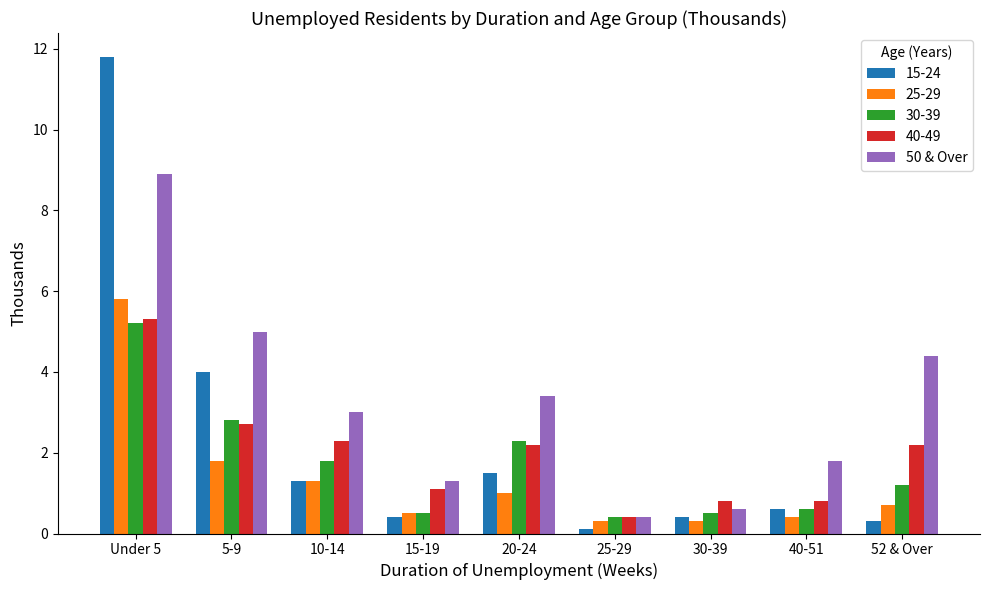

Count the number of categories in the chart.

9